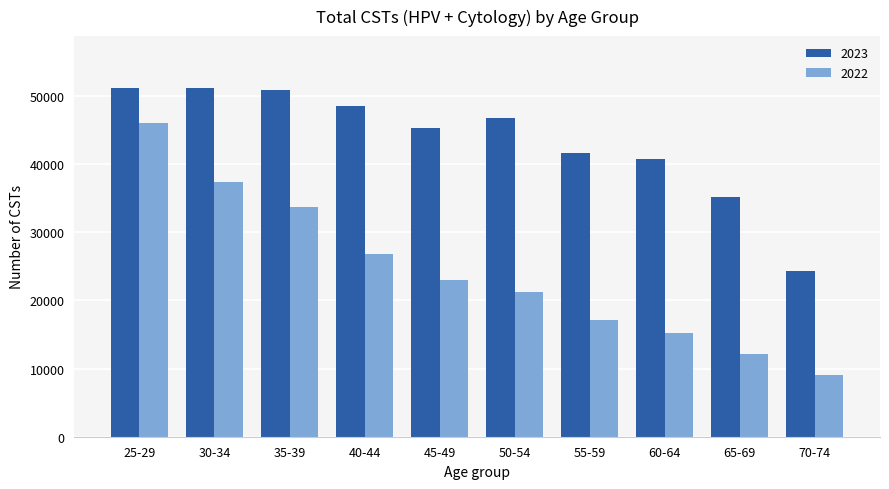

How many bars are there in each group?

2